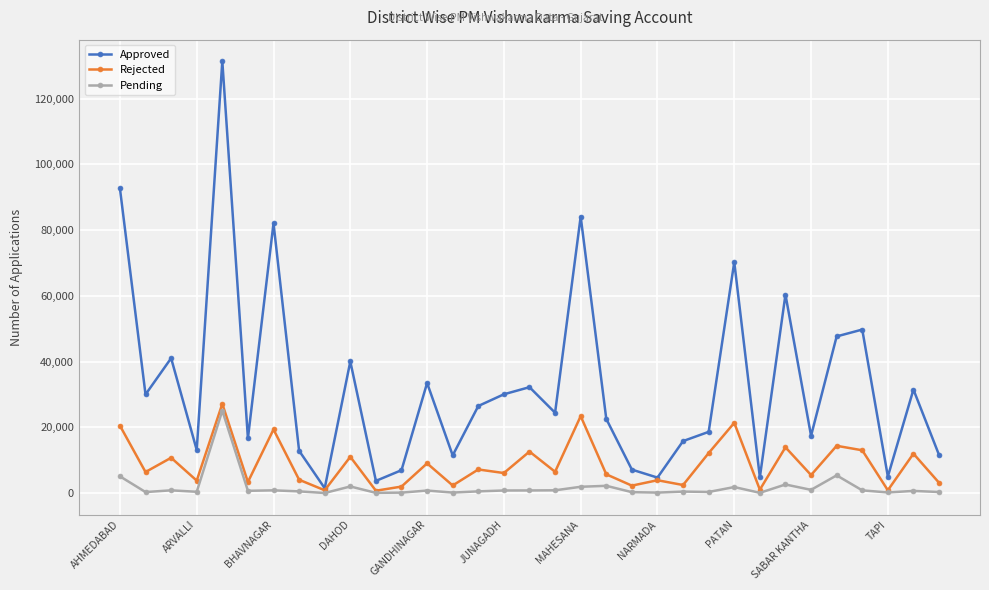

Which series has the largest total across all categories?

Approved